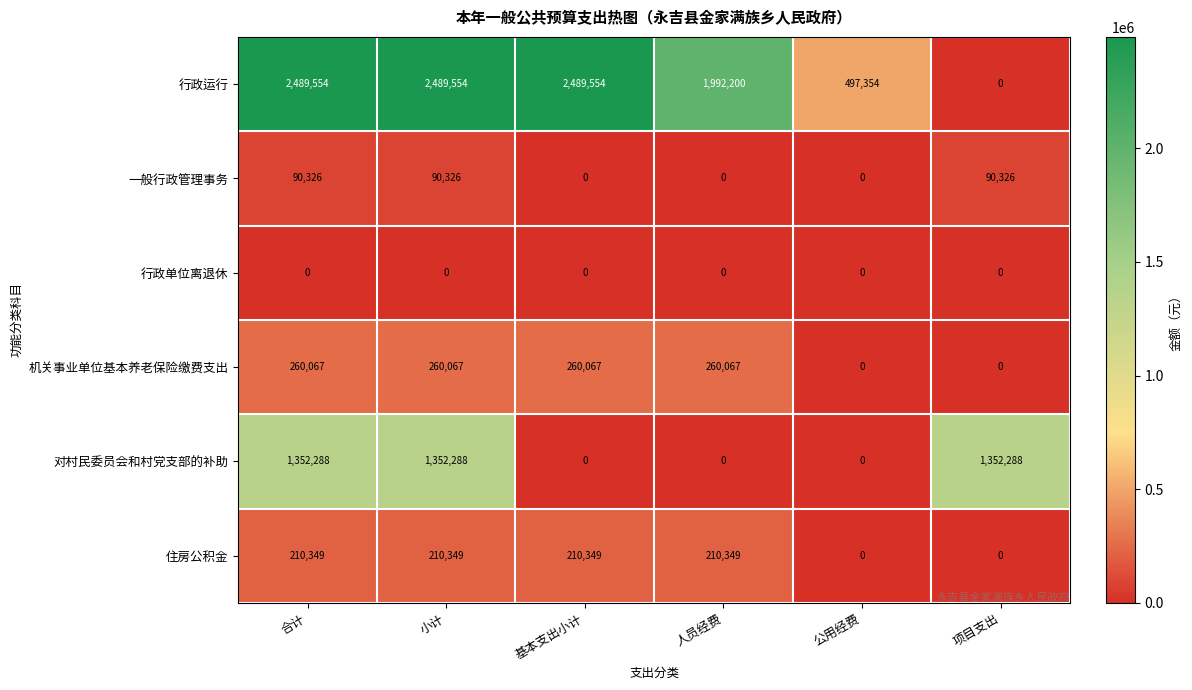

At how many categories does at least one series exceed 1100289?

5